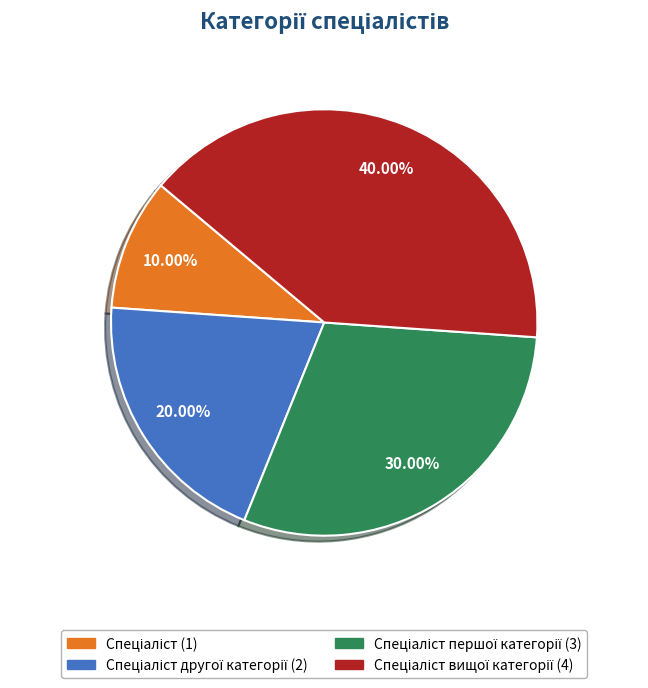

Is there a majority slice in this chart?

No